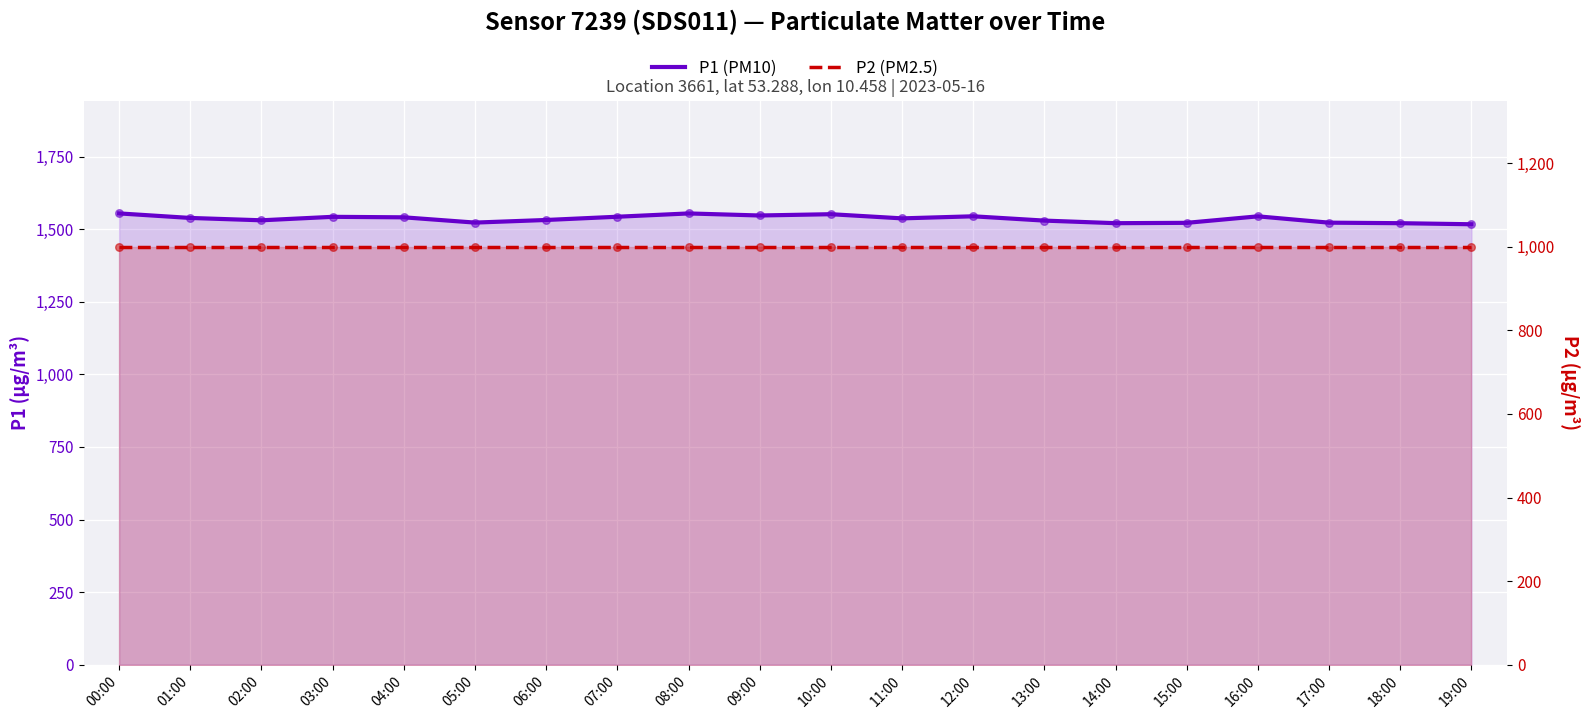

What is the total value across all series at 04:00?

2540.8